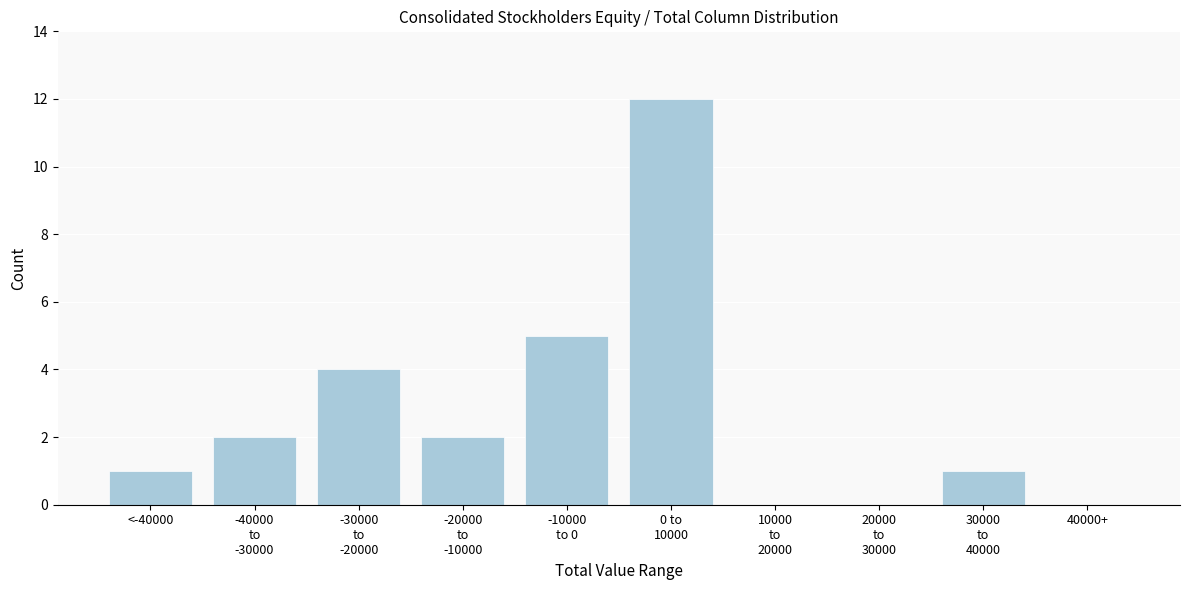

What is the sum of all values?

27